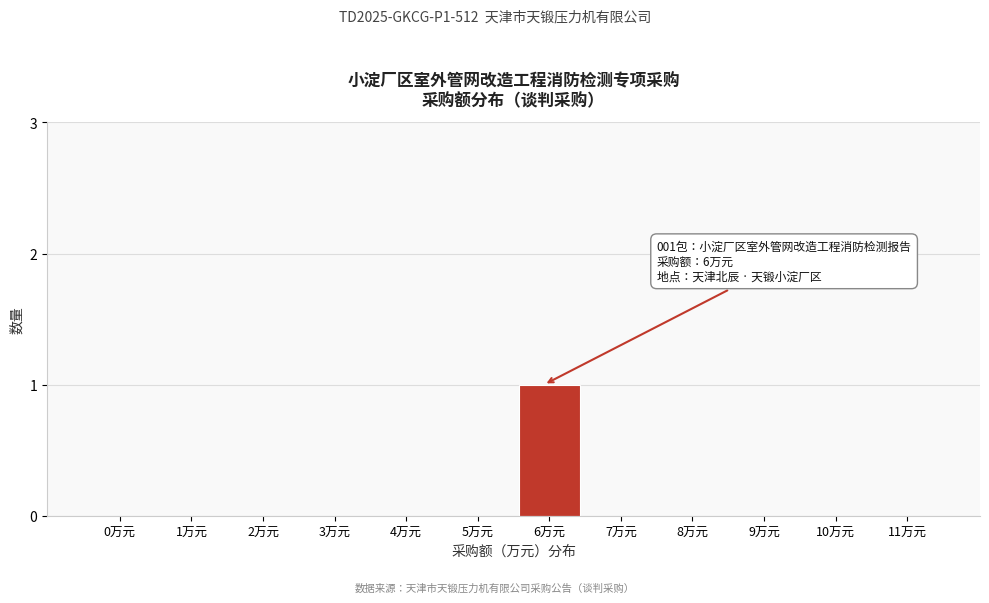

Reading right to left, list all the values displayed in this chart.

11万元=0	10万元=0	9万元=0	8万元=0	7万元=0	6万元=1	5万元=0	4万元=0	3万元=0	2万元=0	1万元=0	0万元=0